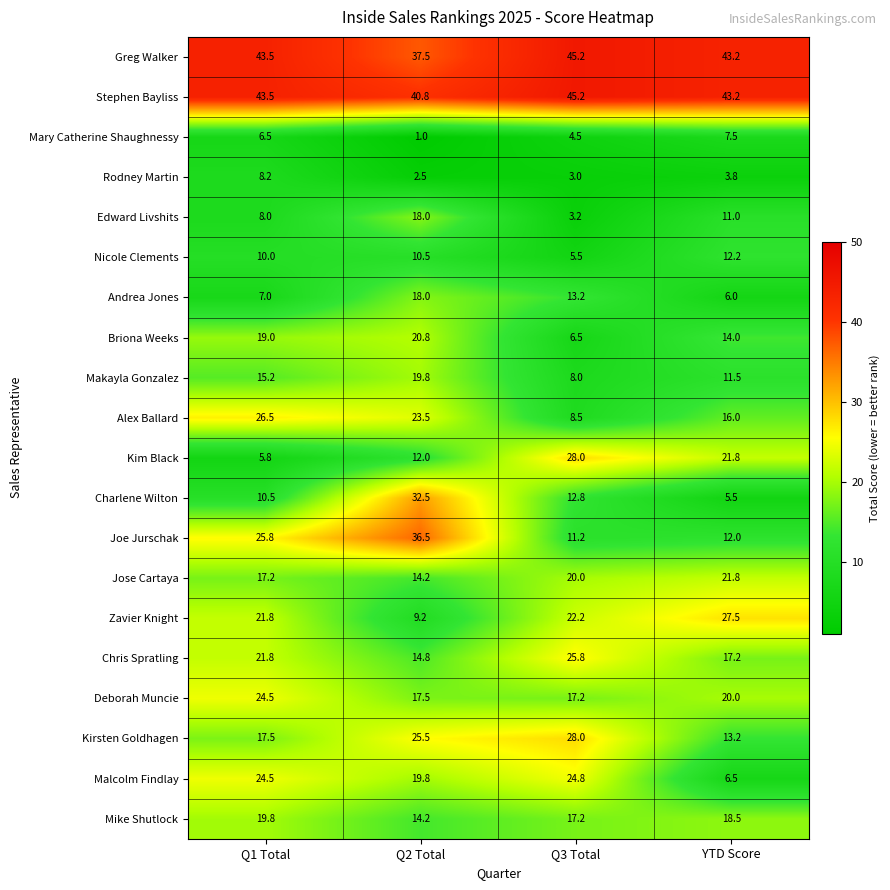

Which series changed the most between Q2 Total and Q3 Total?

Joe Jurschak